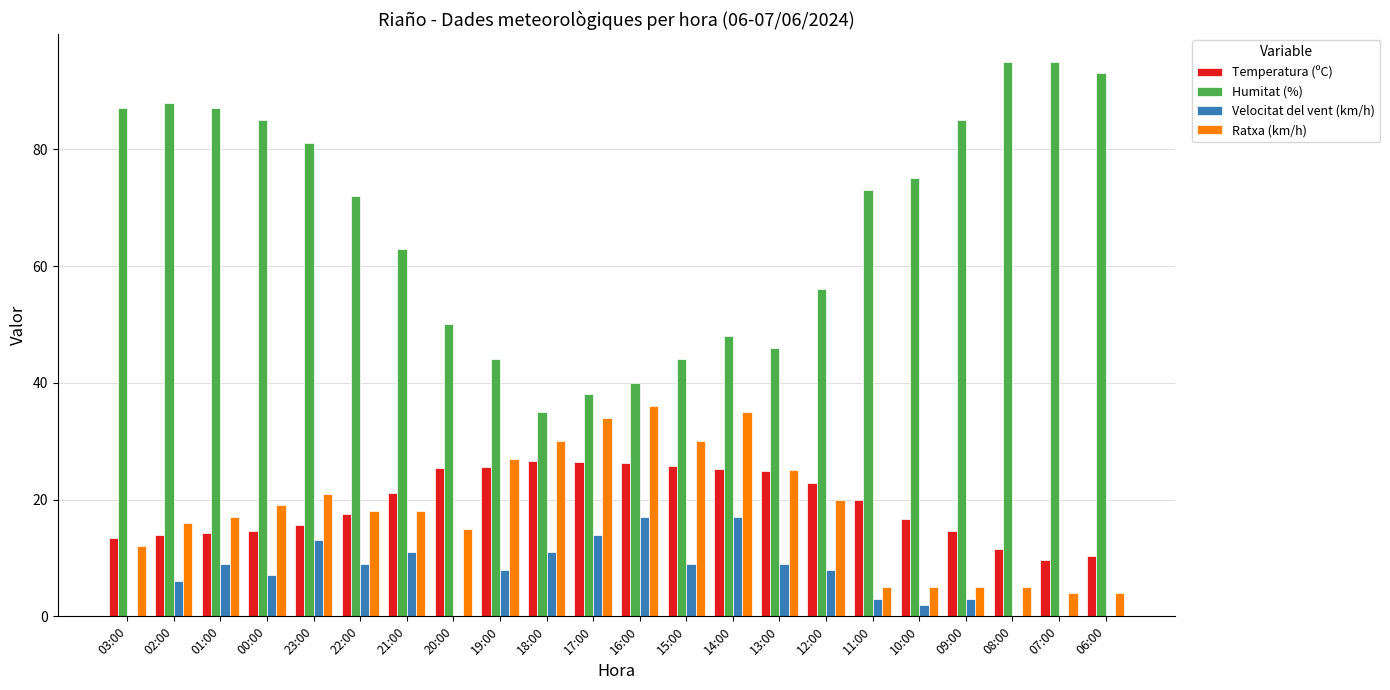

Where does the Temperatura (ºC) series first go above 19?

21:00